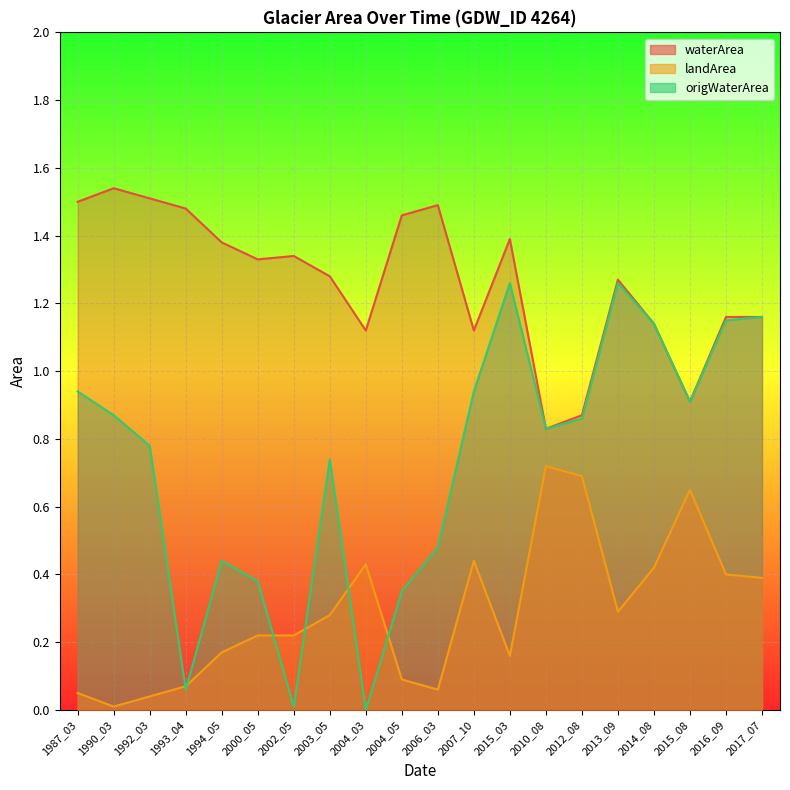

True or false: waterArea has a value of 1.1 at 2007_10.

True